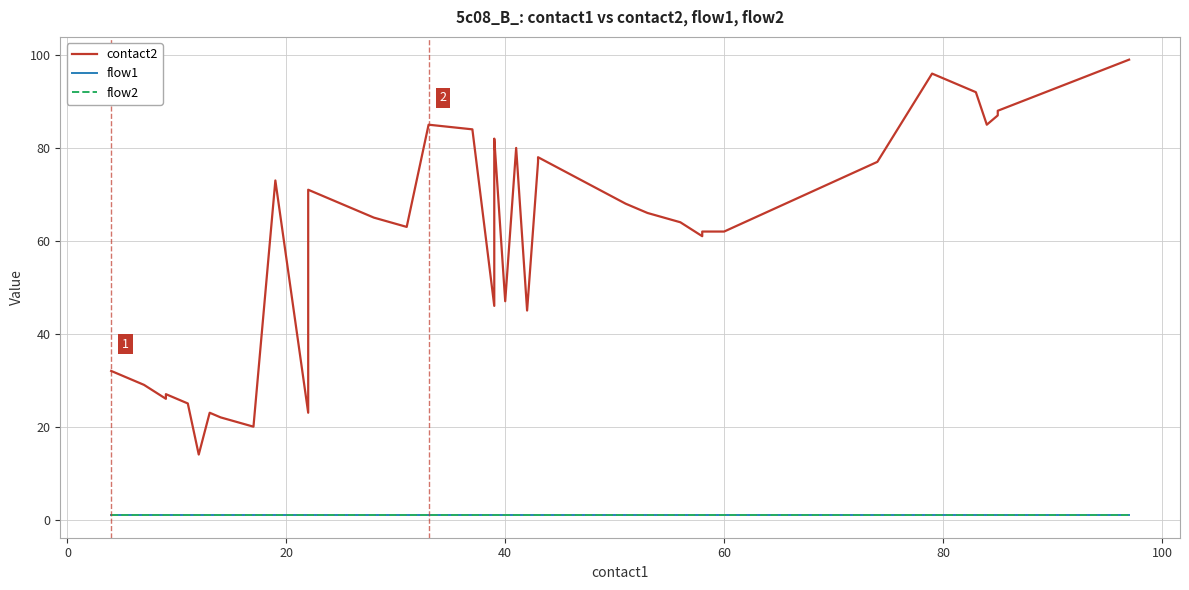

True or false: flow1 has more than 1 interior local peaks.

False